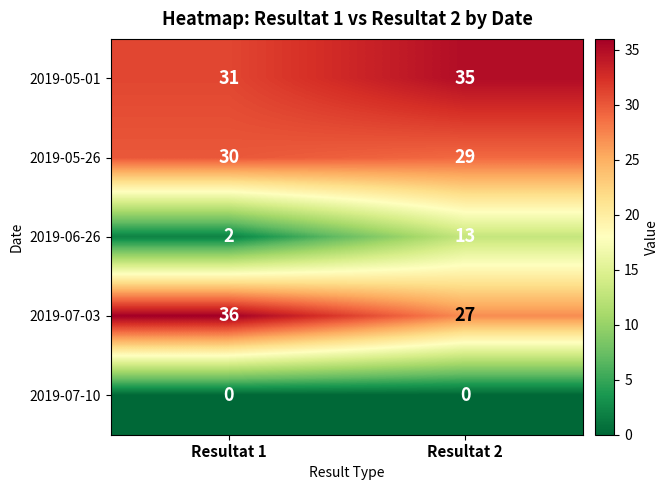

Which category has the highest value in the 2019-05-26 series?

Resultat 1